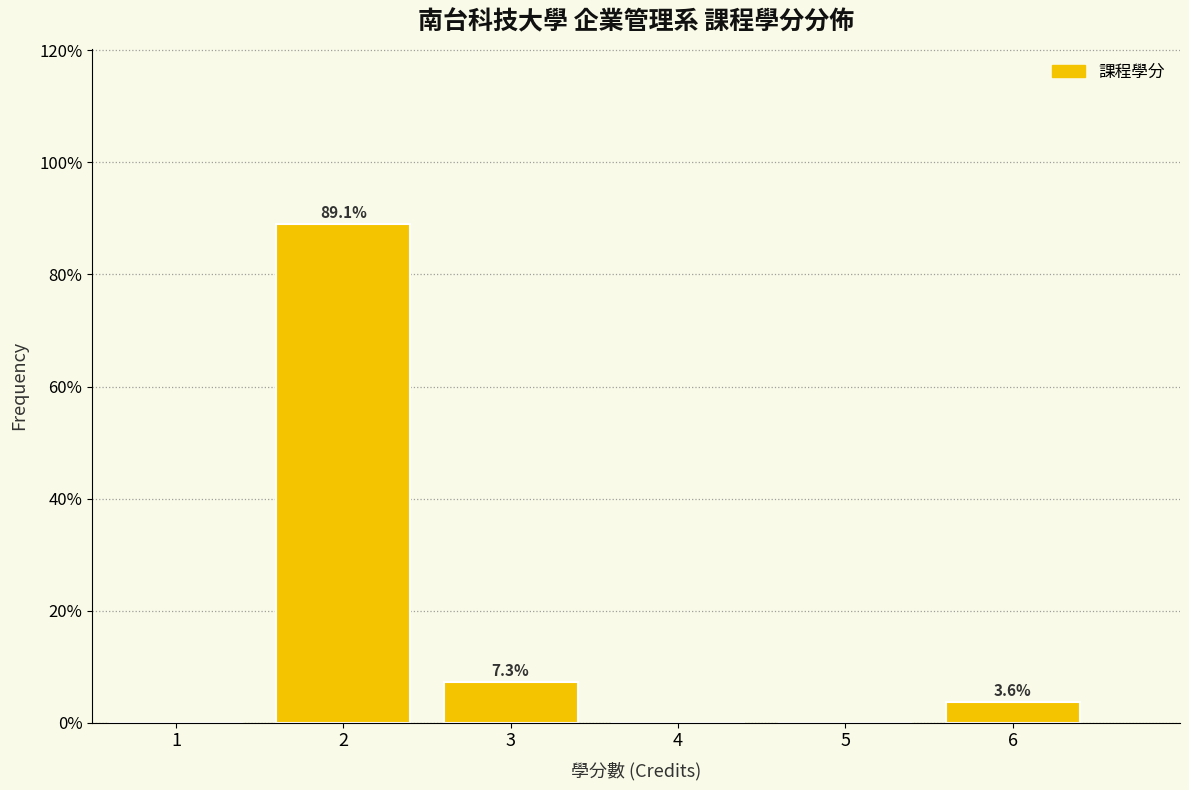

Over which range of the x-axis is the bar tallest?

1.5 to 2.5